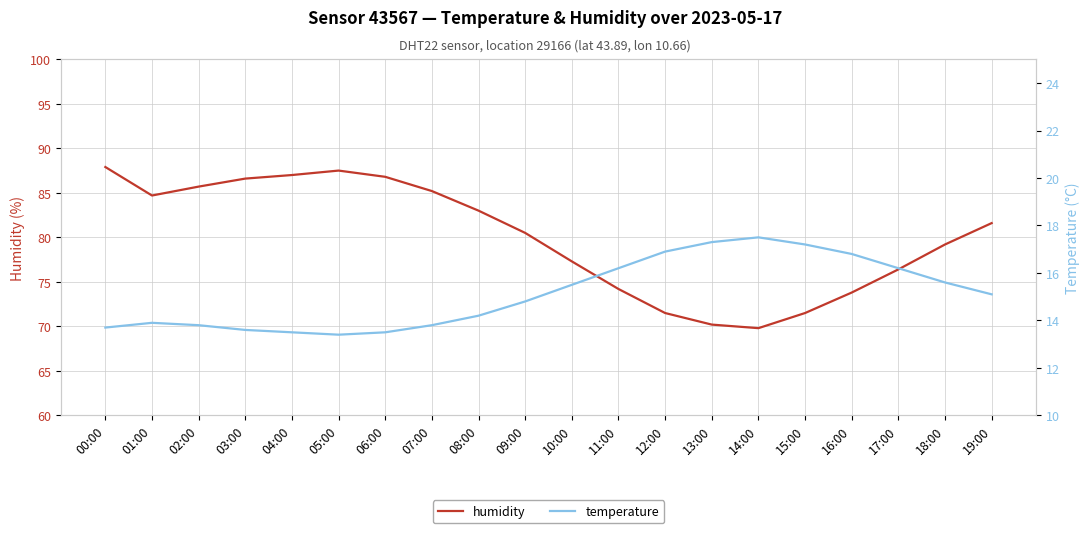

What is the approximate value of humidity at 17:00?

76.4